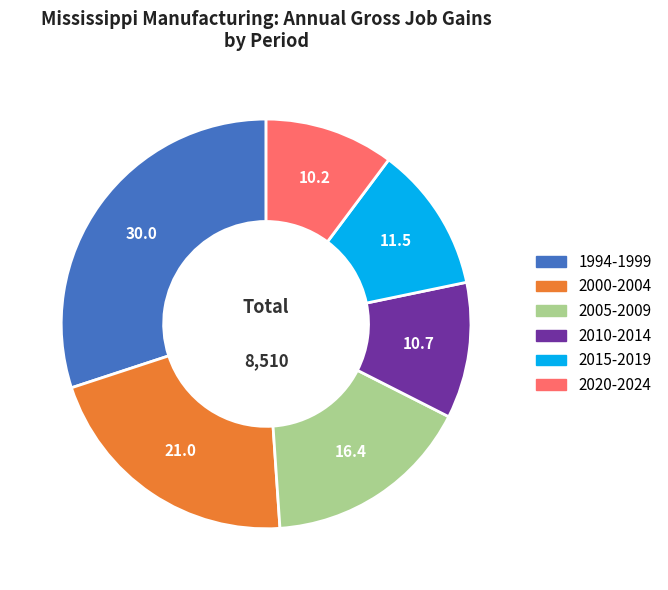

Does any single category account for the majority?

No